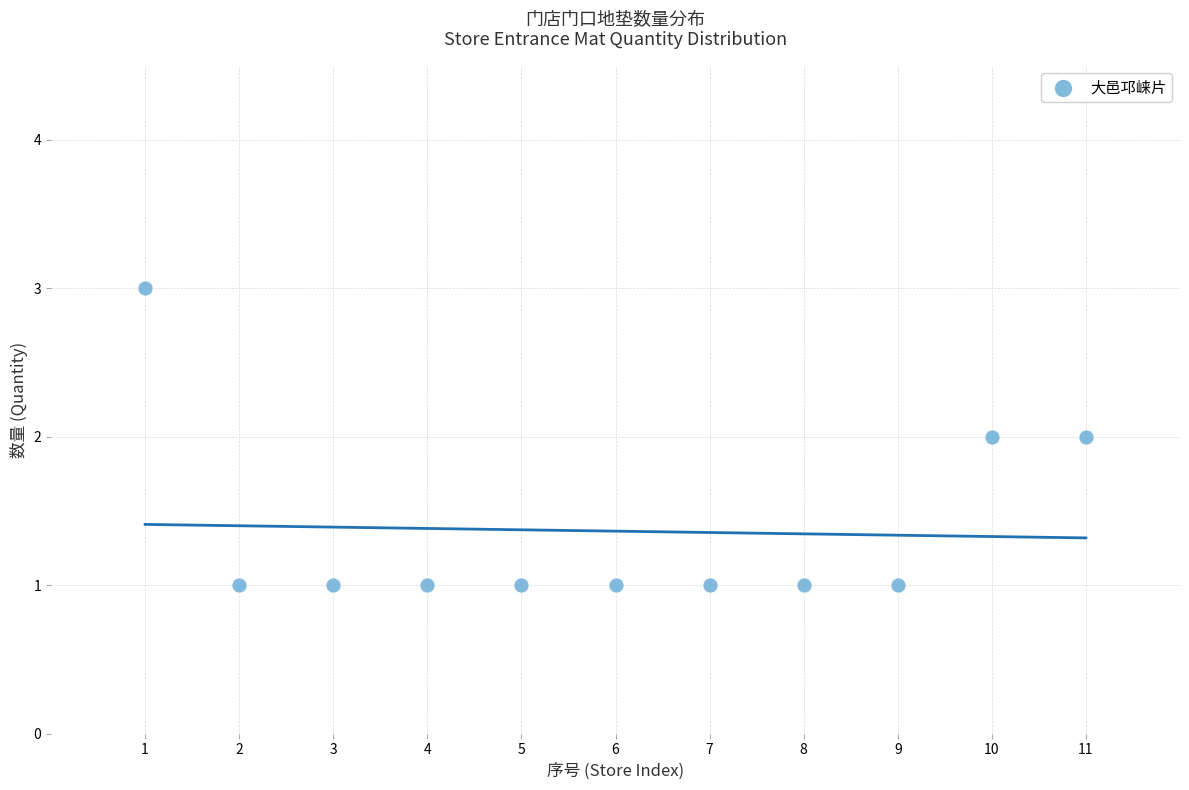

What is the average X value?

6